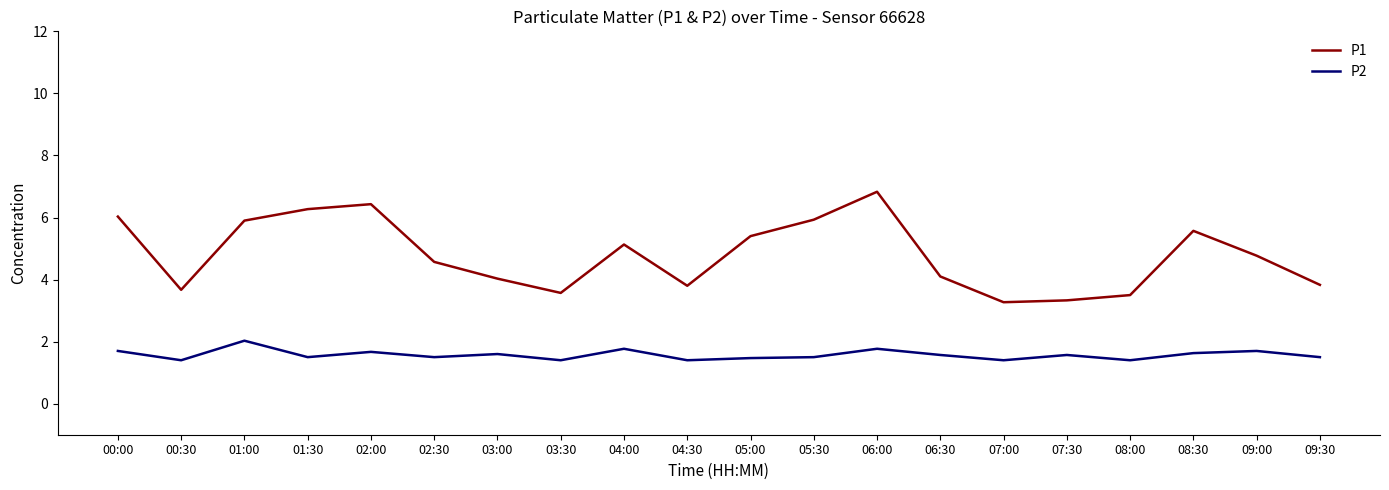

Rank the series by their average value, from highest to lowest.

P1, P2